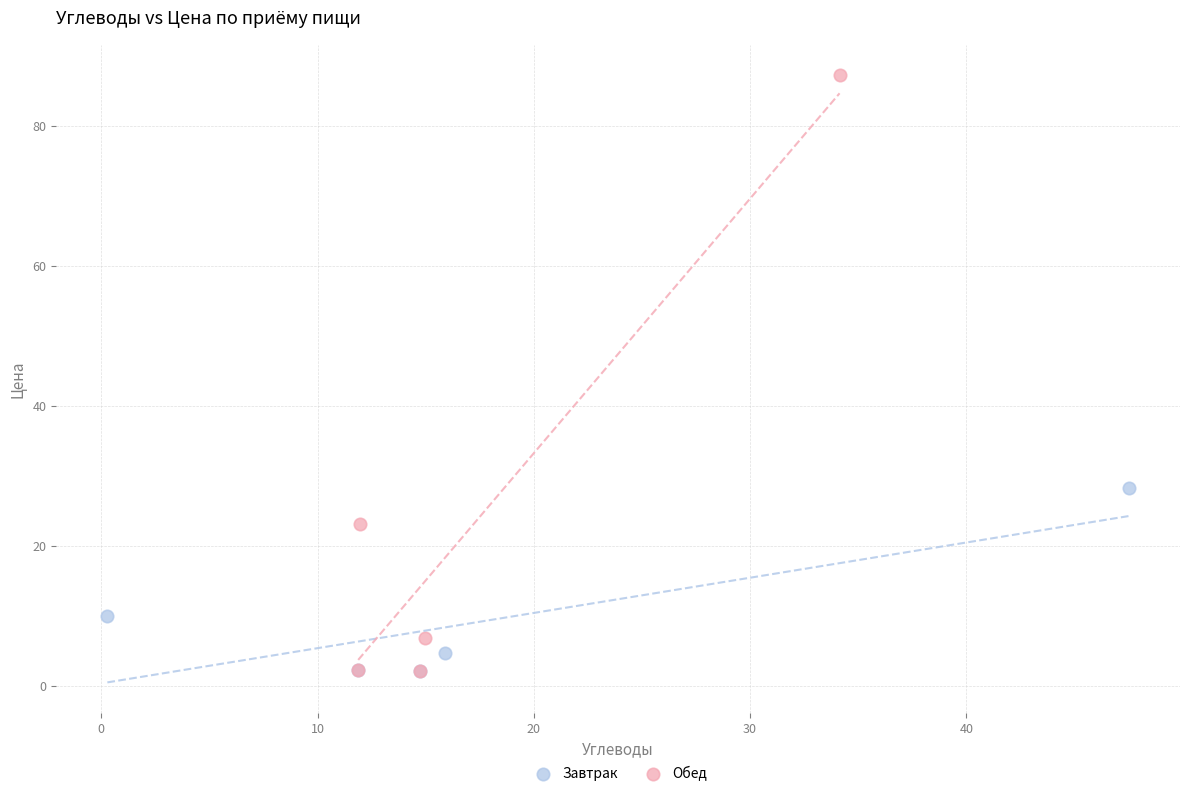

Which series contains the highest Y value?

Обед